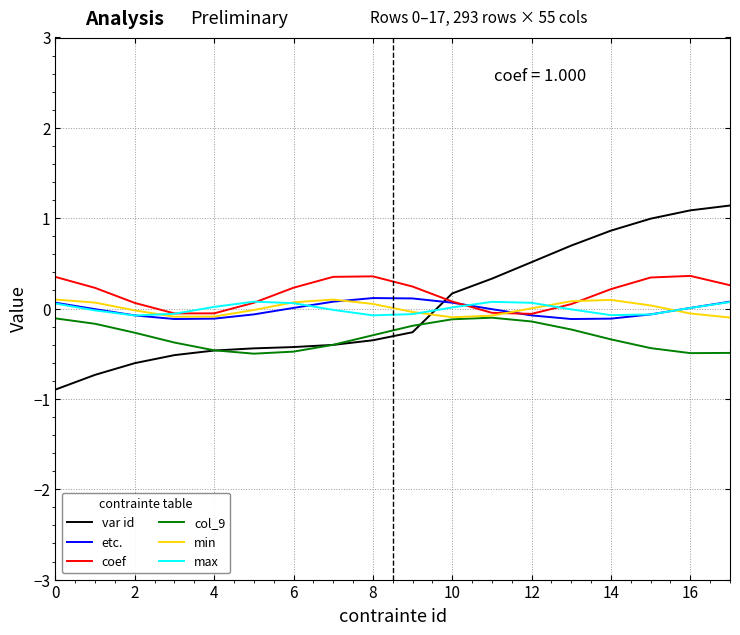

True or false: min and coef cross at least once.

True